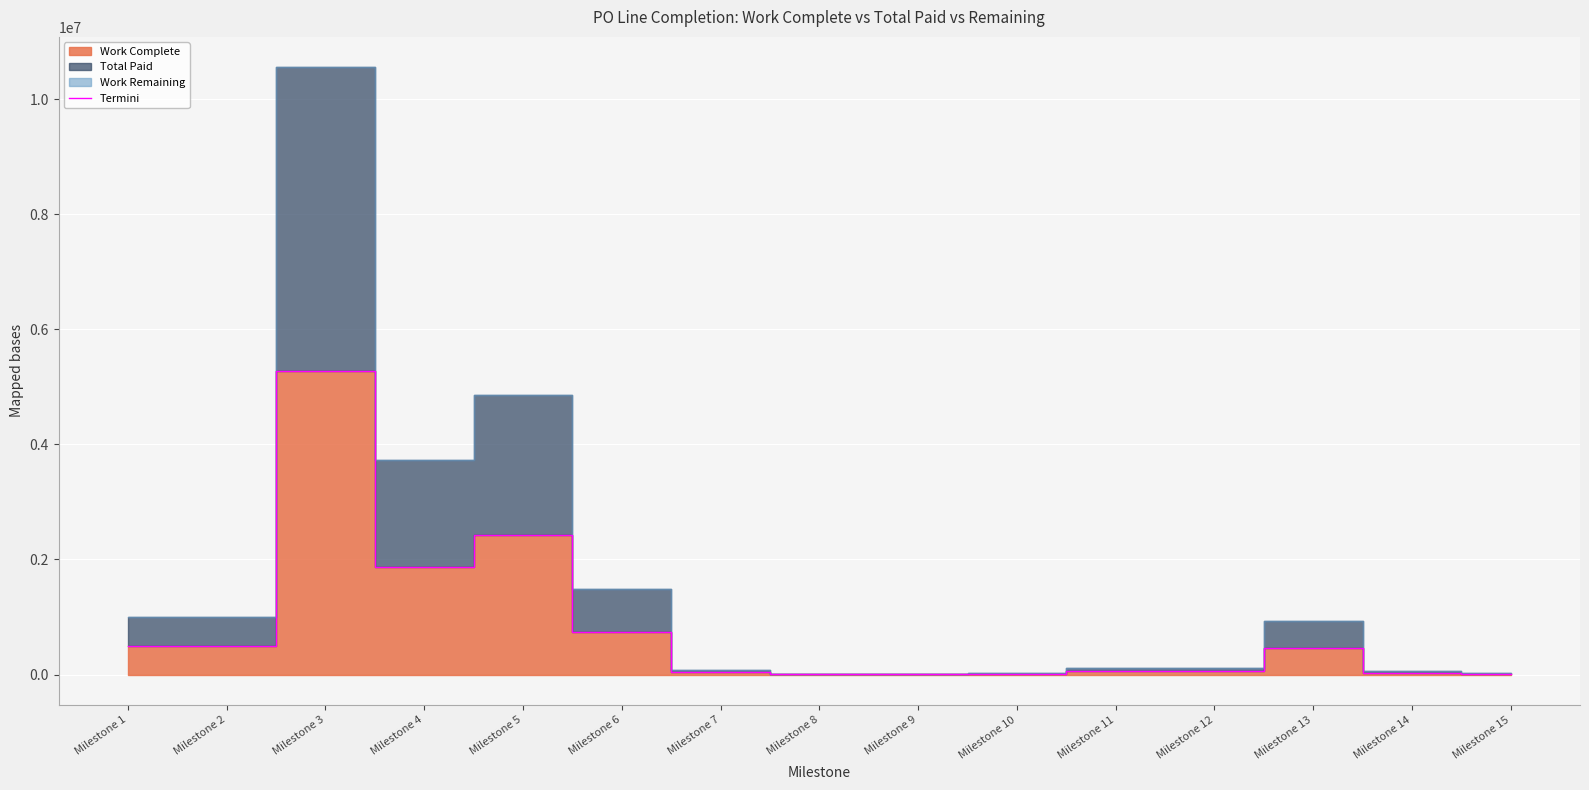

What is the ratio of the value at Milestone 5 to the value at Milestone 12?

42.1